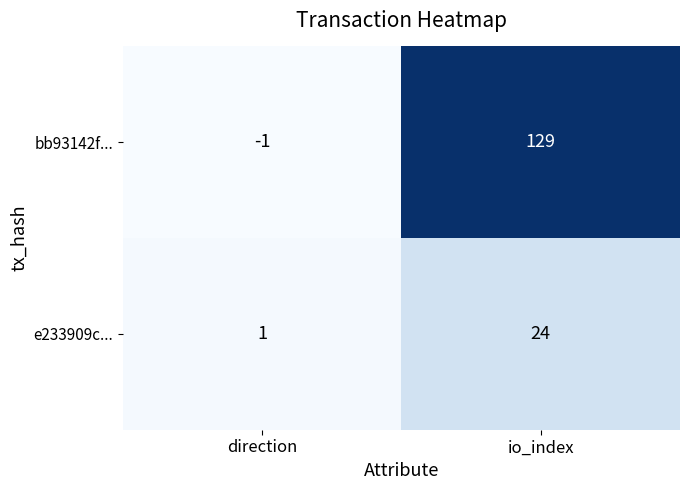

How many series are shown in this chart?

2